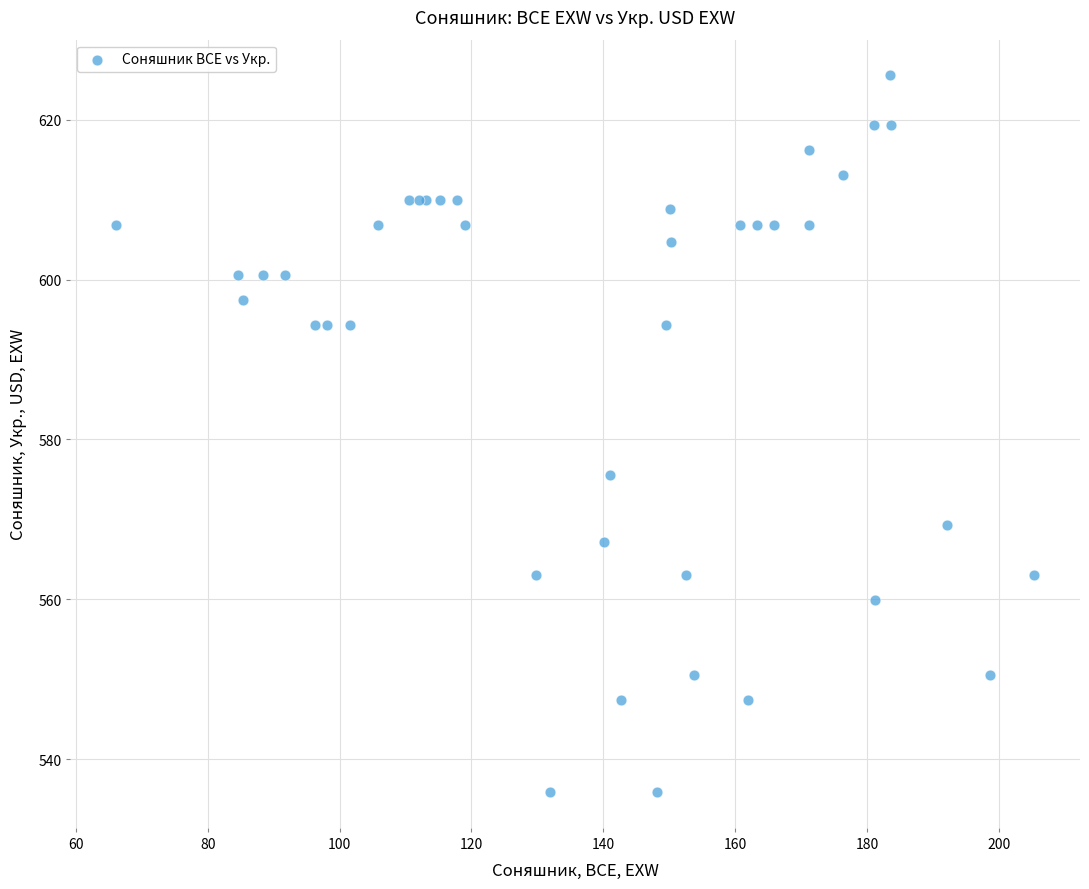

What Y value in the scatter plot is closest to 580?

575.5